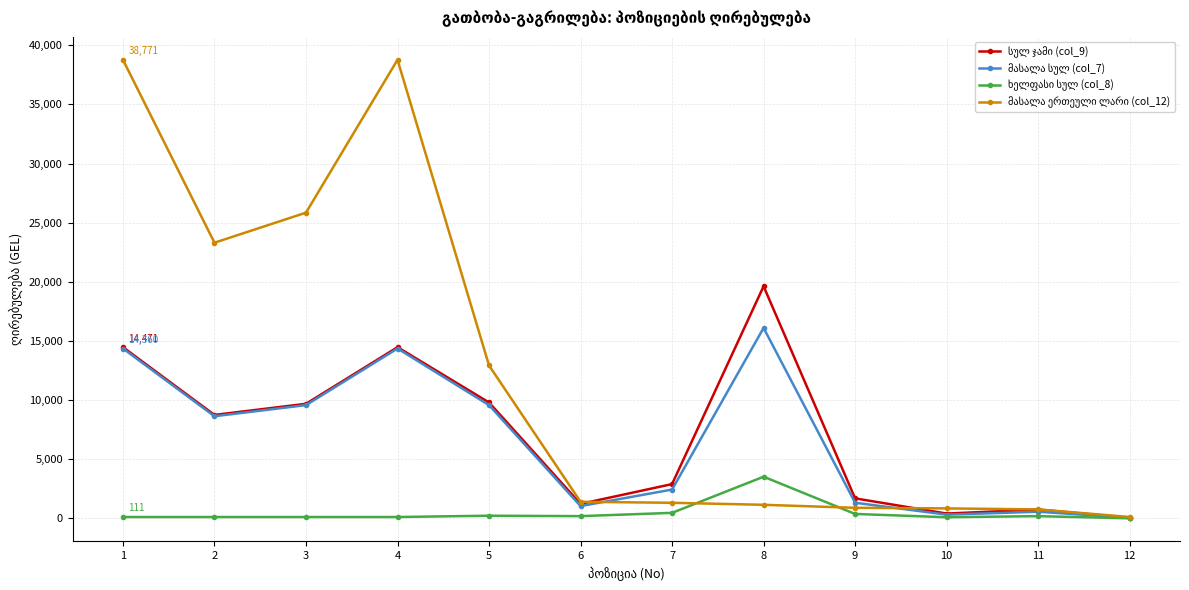

What is the minimum value for მასალა ერთეული ლარი (col_12)?

111.9